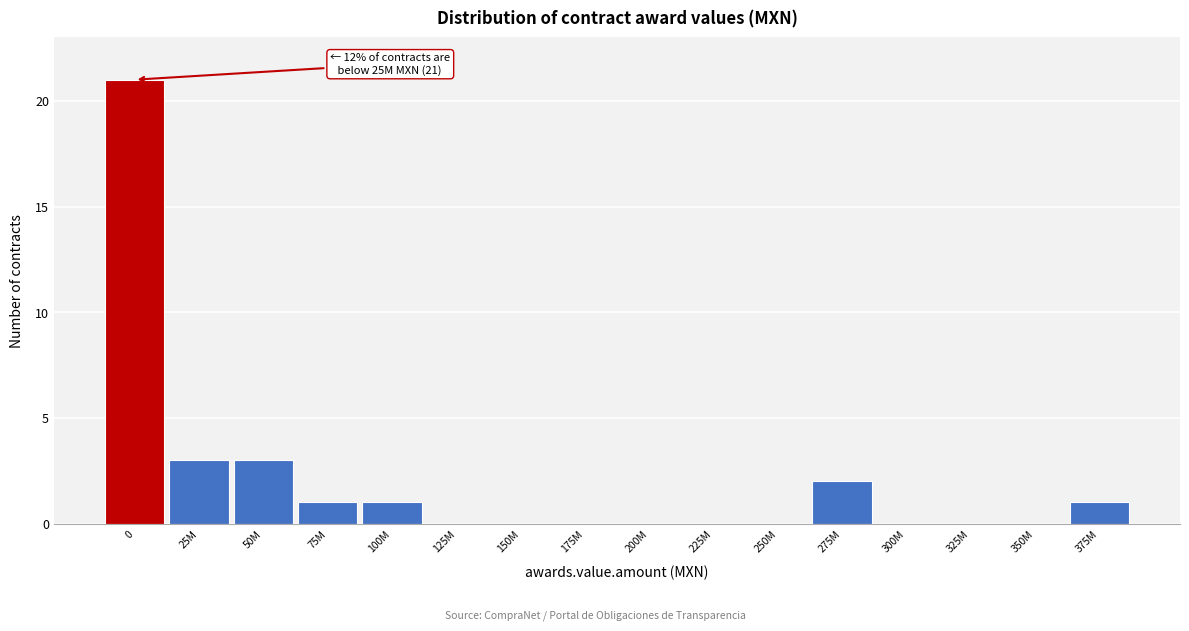

Reading left to right, what are all the values shown in this chart?

0=21	25M=3	50M=3	75M=1	100M=1	125M=0	150M=0	175M=0	200M=0	225M=0	250M=0	275M=2	300M=0	325M=0	350M=0	375M=1